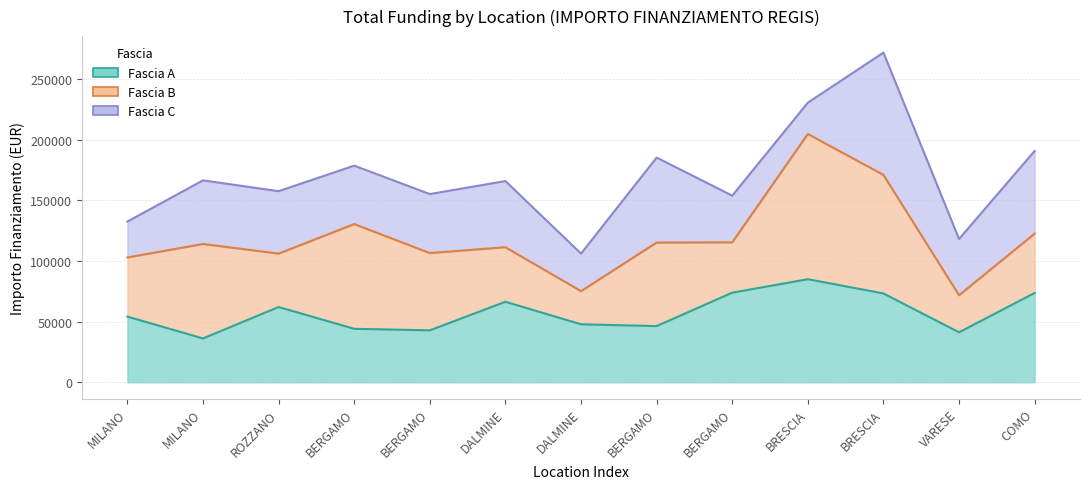

Read the Fascia C value at BERGAMO.

185315.9